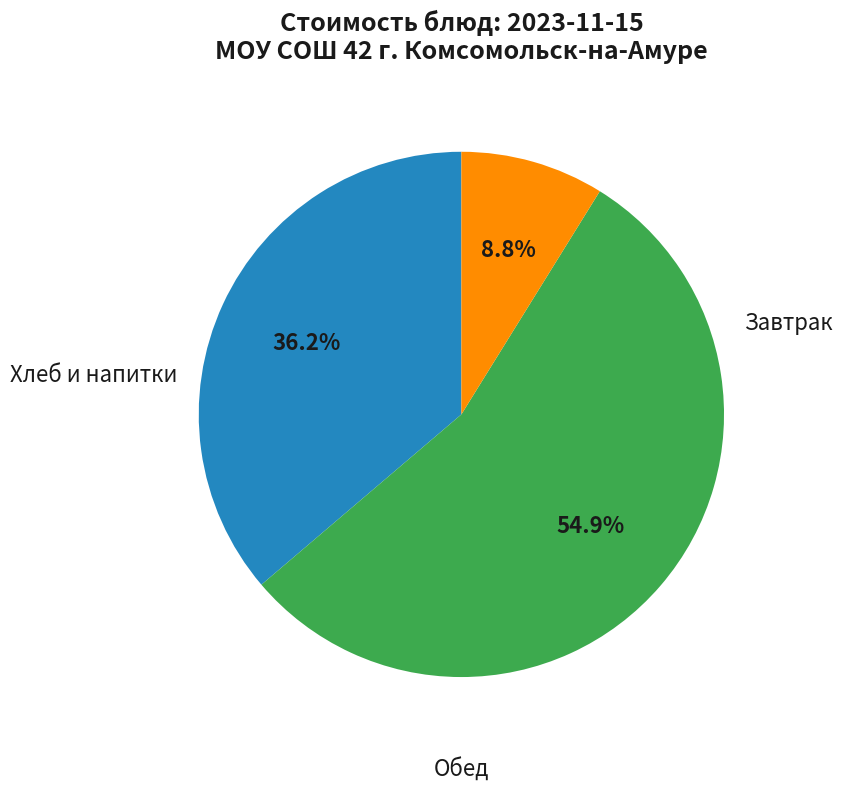

Is there any slice that represents more than half of the pie?

Yes